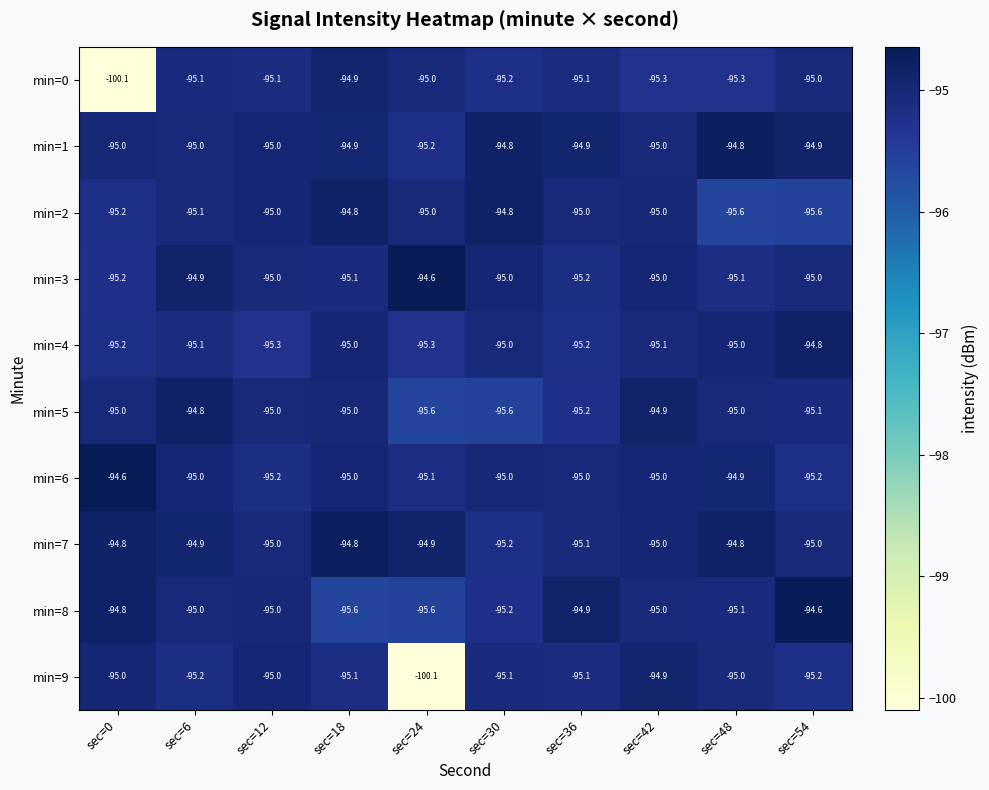

What is the highest value of the min=3 series?

-94.6